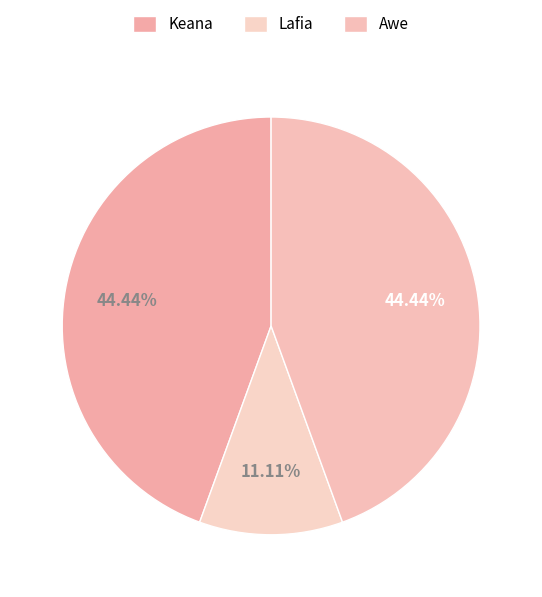

Which slice is the largest?

Keana